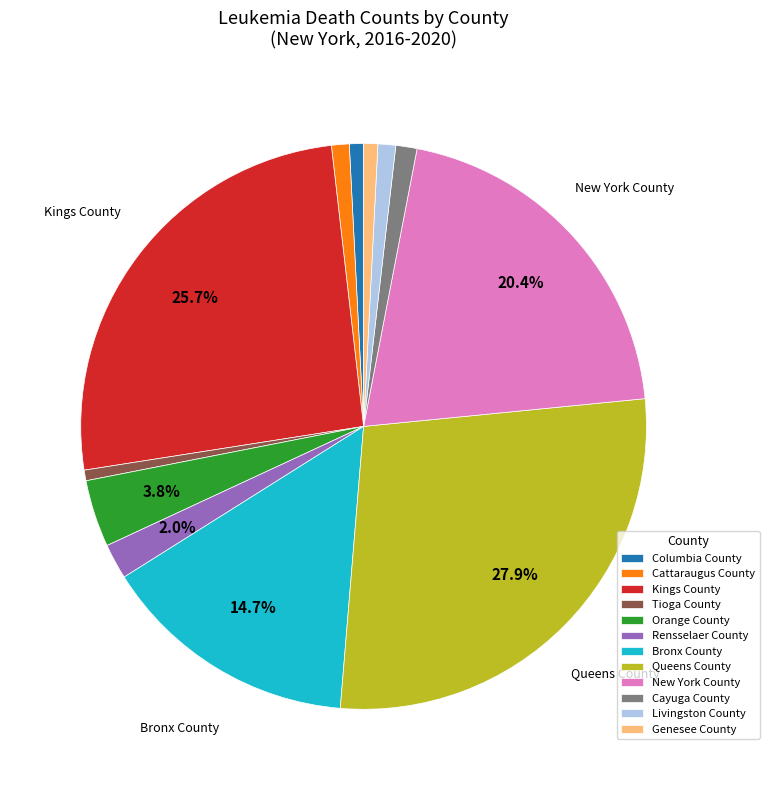

To the nearest percent, what portion does Kings County represent?

26%